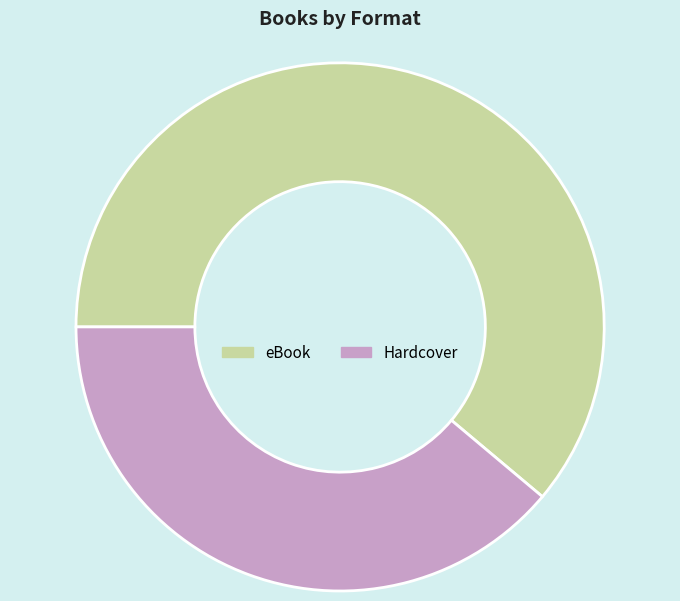

Is there a majority slice in this chart?

Yes